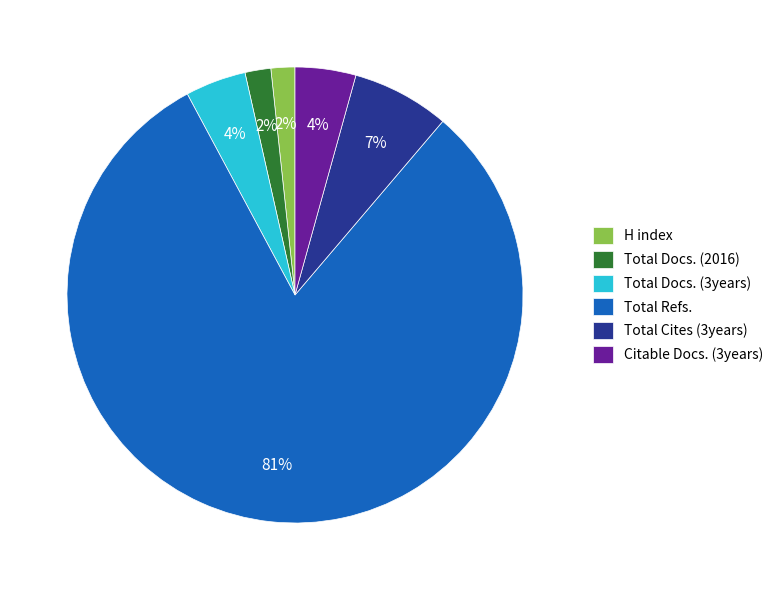

Is the sum of Total Refs. and H index greater than half?

Yes